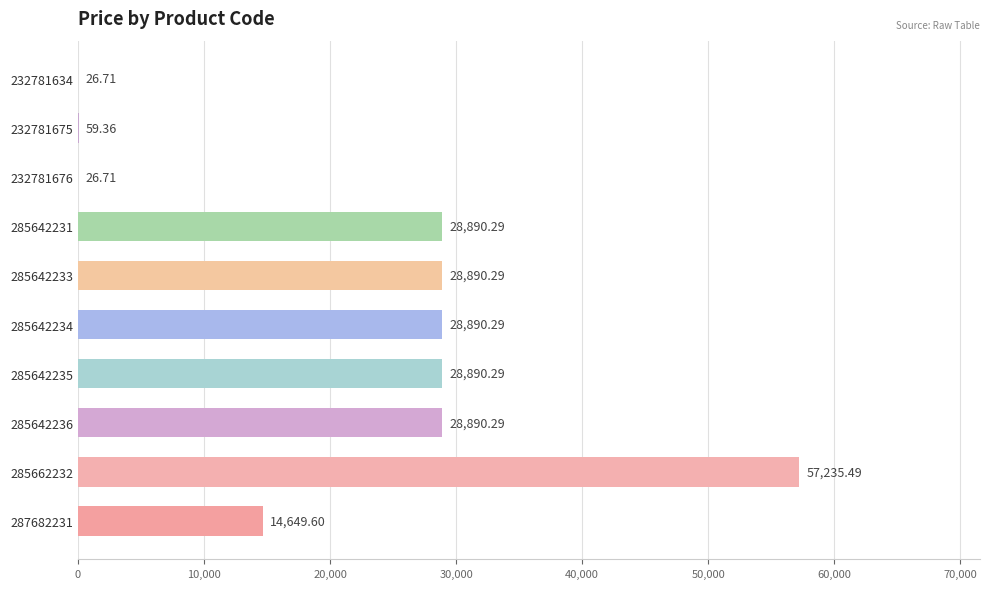

What is the greatest value displayed?

57235.5